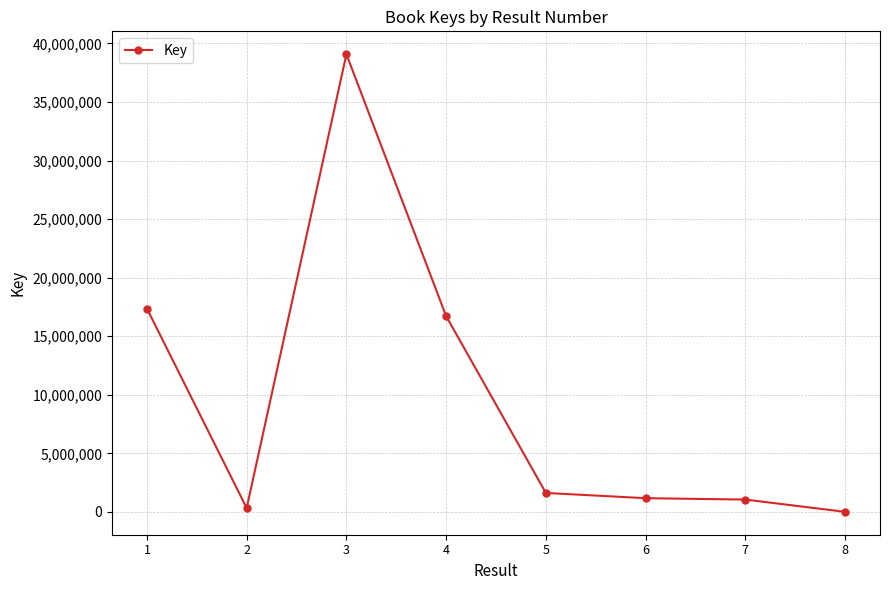

Between 8 and 3, which is larger?

3